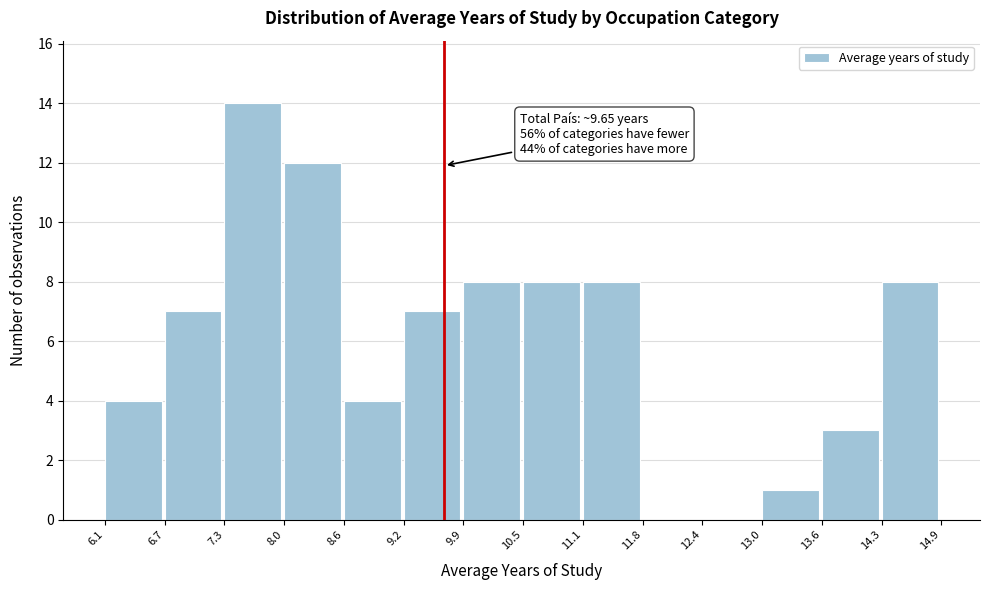

Over which range of the x-axis is the bar tallest?

7.3 to 8.0